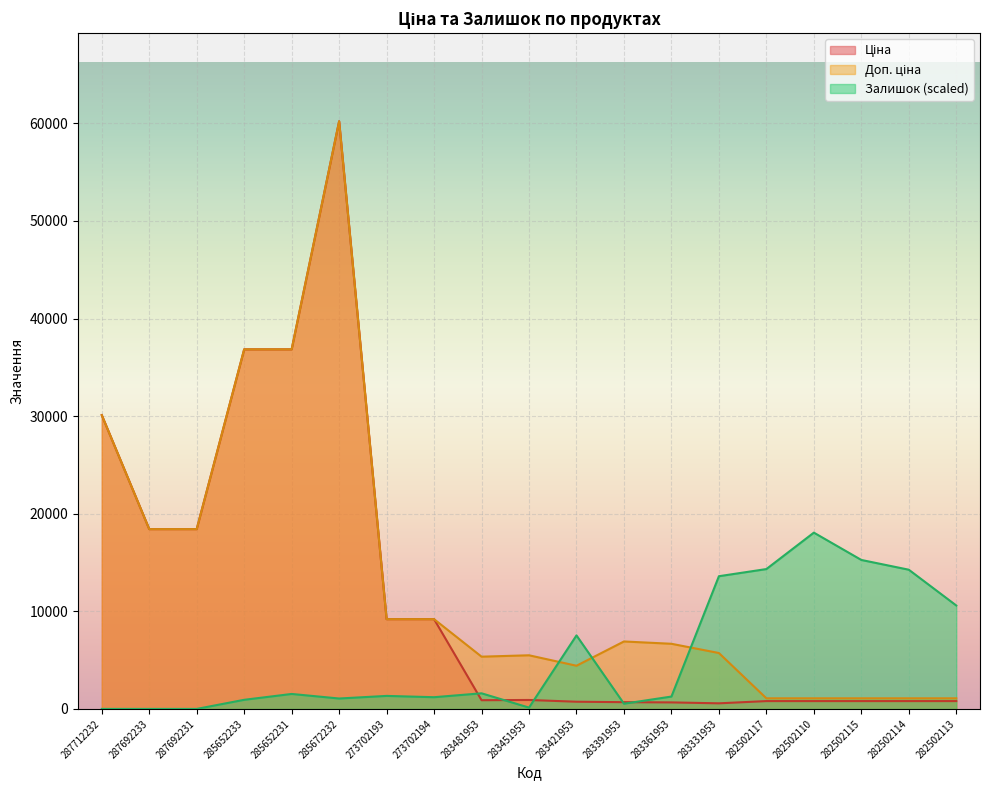

At how many categories does at least one series exceed 197?

19